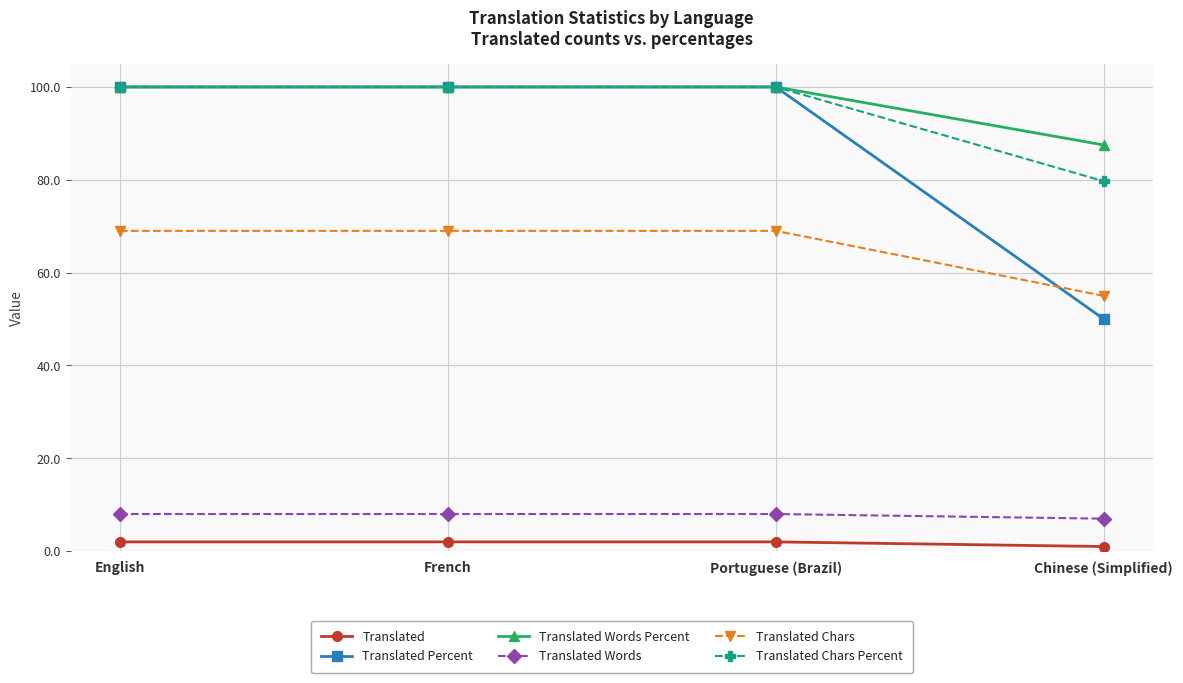

True or false: Translated Chars and Translated Words Percent cross at least once.

False